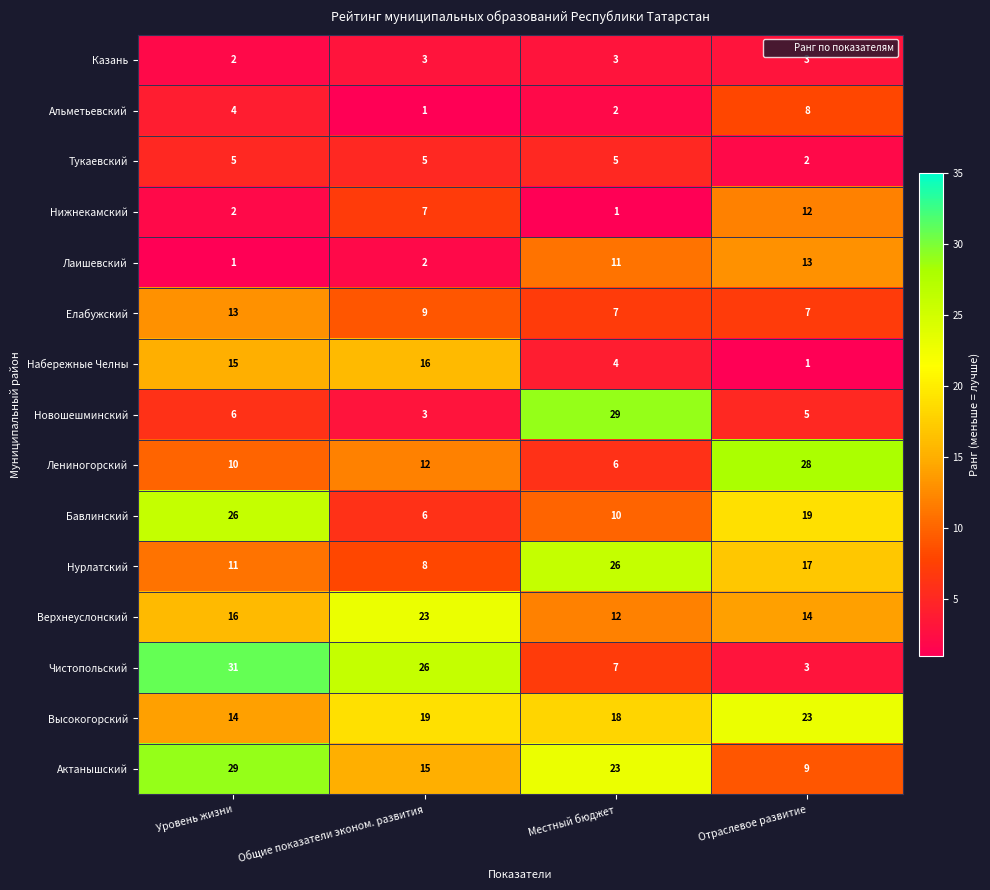

The value of Нижнекамский at Общие показатели эконом. развития is 3. True or false?

False